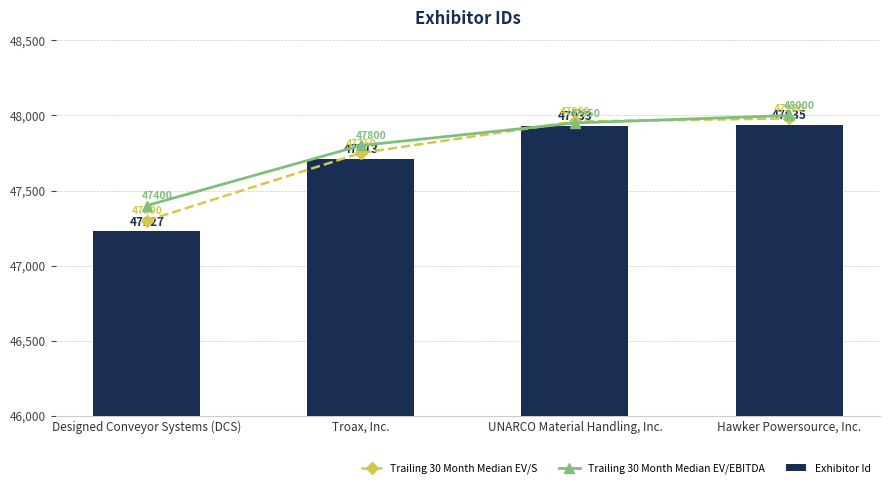

At how many categories does at least one series exceed 47811?

2